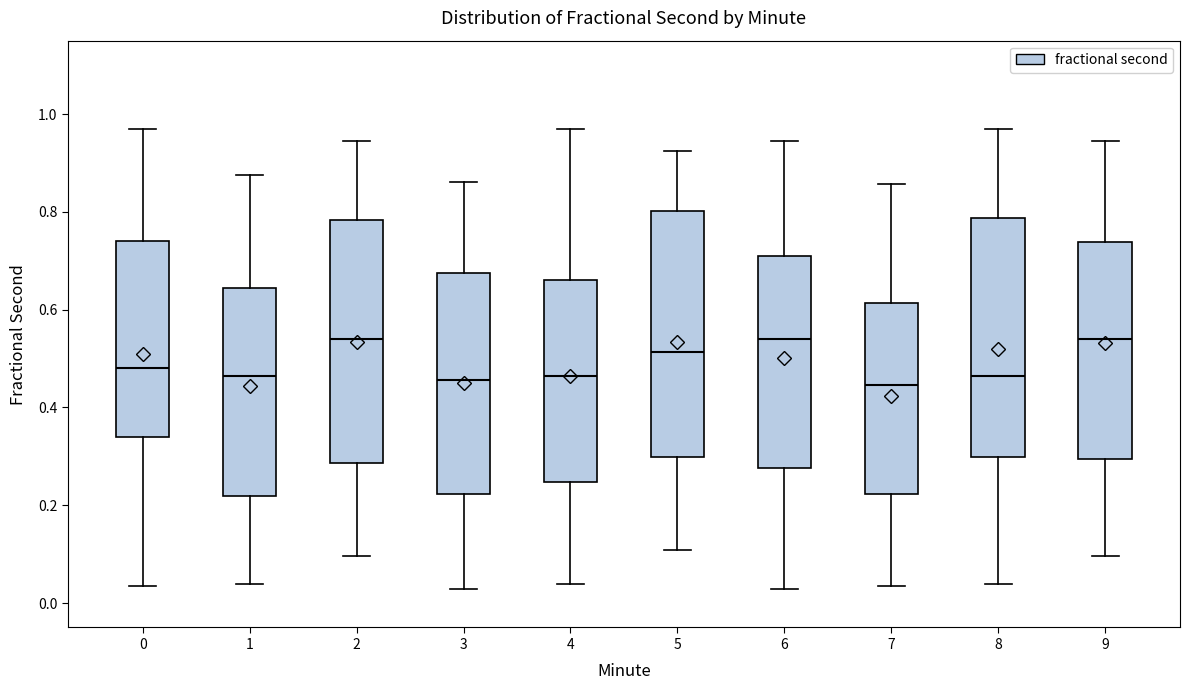

Reading left to right, transcribe this box plot: for each box, give where its median line is, the range the box spans, and where its two whiskers end, as read against the y-axis. The values are not printed on the chart, so give them approximately, as read against the axis.

0: median 0.48, box 0.34 to 0.74, whiskers 0.04 to 0.98
1: median 0.46, box 0.22 to 0.64, whiskers 0.04 to 0.88
2: median 0.54, box 0.28 to 0.78, whiskers 0.10 to 0.94
3: median 0.46, box 0.22 to 0.68, whiskers 0.02 to 0.86
4: median 0.46, box 0.24 to 0.66, whiskers 0.04 to 0.98
5: median 0.52, box 0.30 to 0.80, whiskers 0.10 to 0.92
6: median 0.54, box 0.28 to 0.72, whiskers 0.02 to 0.94
7: median 0.44, box 0.22 to 0.62, whiskers 0.04 to 0.86
8: median 0.46, box 0.30 to 0.78, whiskers 0.04 to 0.98
9: median 0.54, box 0.30 to 0.74, whiskers 0.10 to 0.94